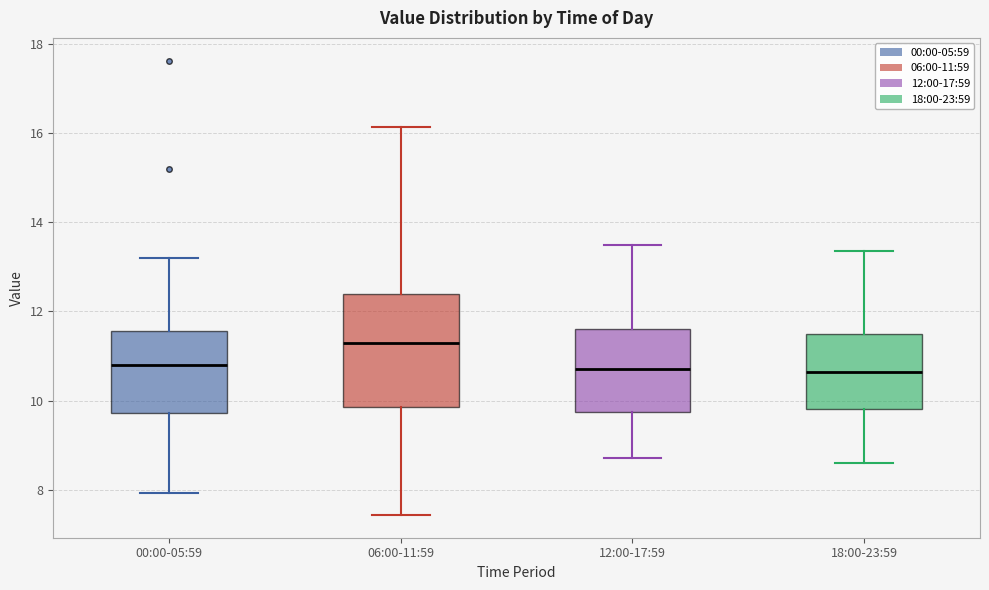

Reading left to right, transcribe this box plot: for each box, give where its median line is, the range the box spans, and where its two whiskers end, as read against the y-axis. The values are not printed on the chart, so give them approximately, as read against the axis.

00:00-05:59: median 10.8, box 9.8 to 11.6, whiskers 8.0 to 13.2
06:00-11:59: median 11.4, box 9.8 to 12.4, whiskers 7.4 to 16.2
12:00-17:59: median 10.8, box 9.8 to 11.6, whiskers 8.8 to 13.6
18:00-23:59: median 10.6, box 9.8 to 11.6, whiskers 8.6 to 13.4